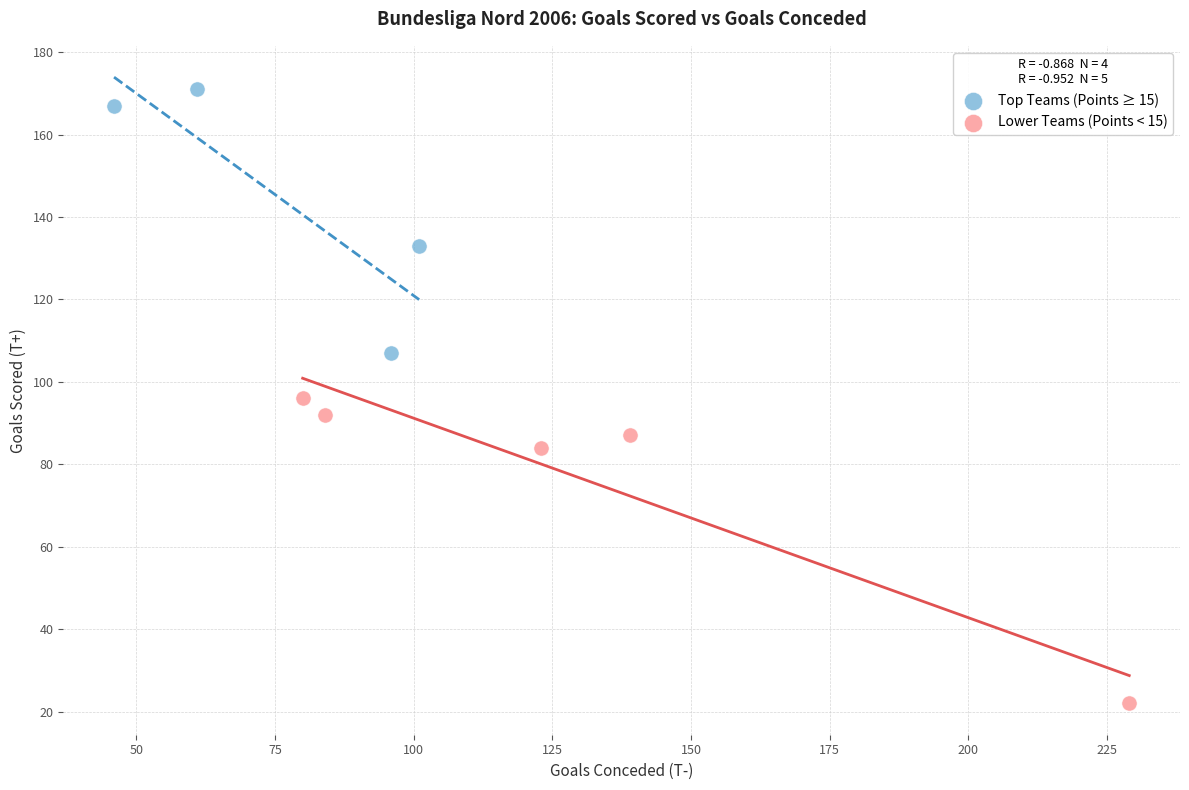

Which series reaches the minimum Y coordinate?

Lower Teams (Points < 15)